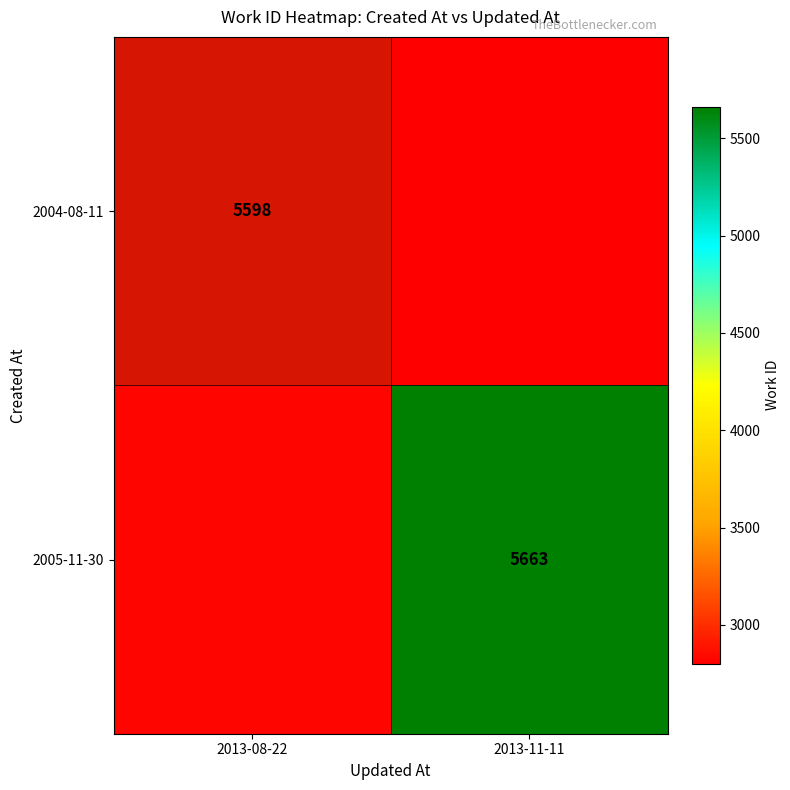

Rank the series by their maximum value, from highest to lowest.

2005-11-30, 2004-08-11